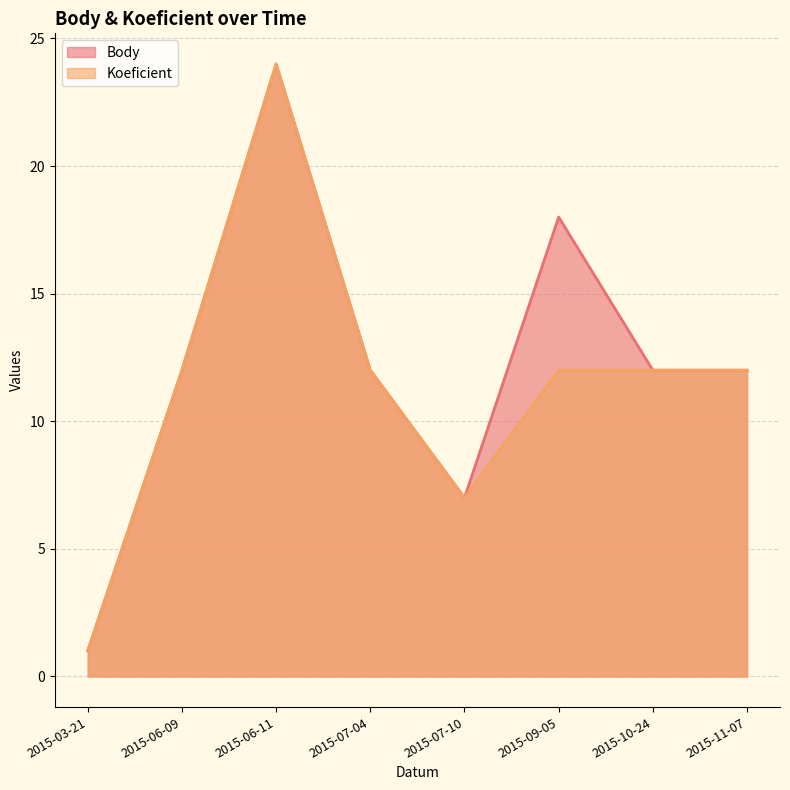

Between 2015-07-10 and 2015-11-07, which series saw the biggest shift?

Body